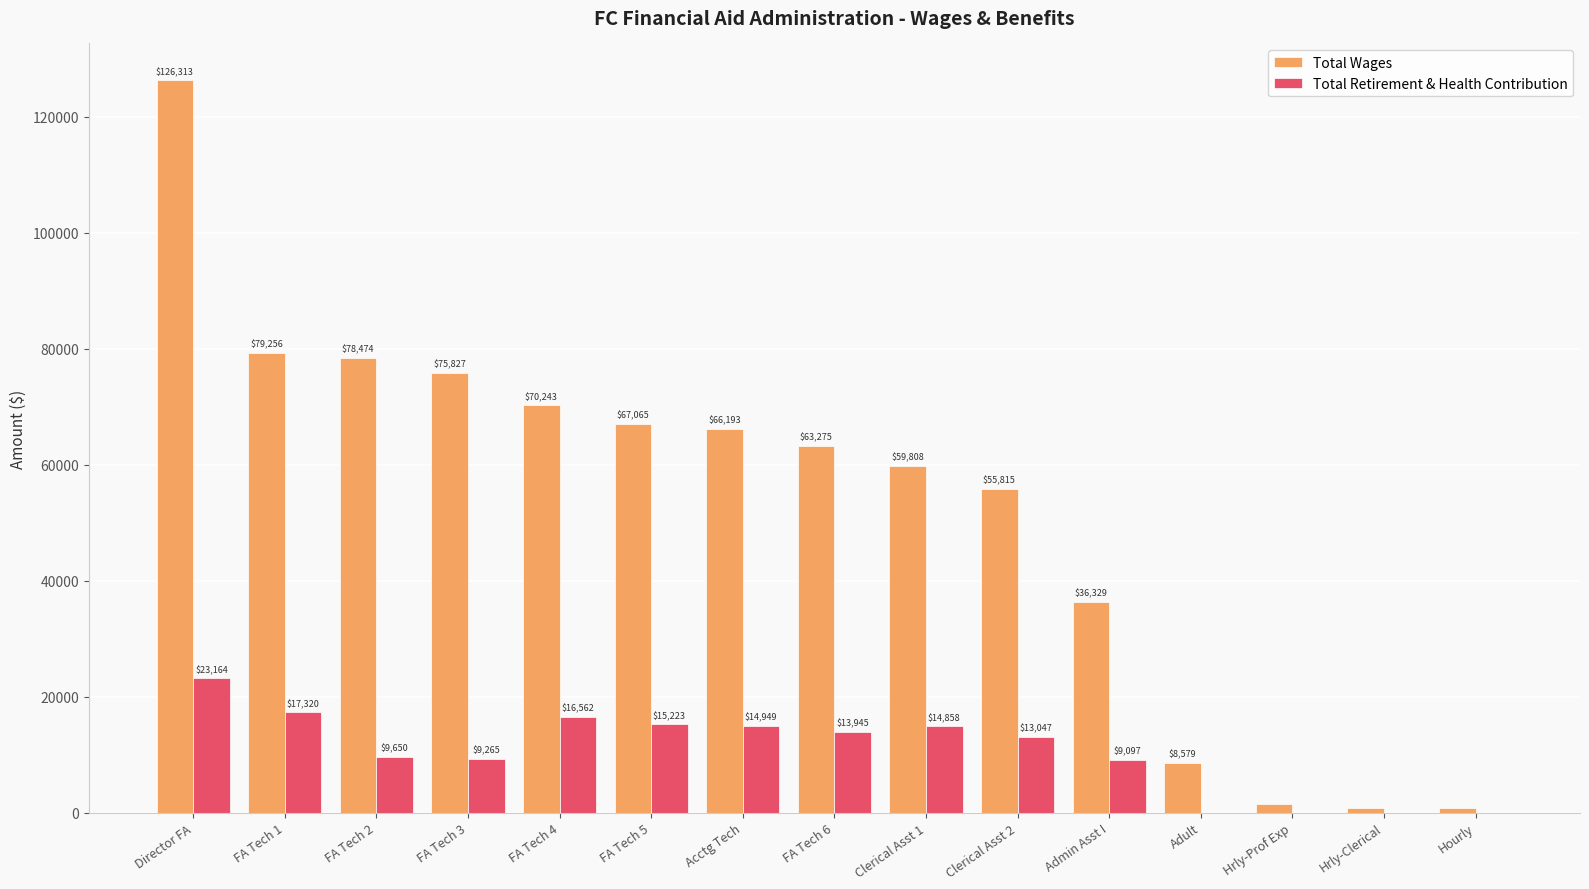

What is the sum of the Total Wages values at FA Tech 3 and FA Tech 6?

139102